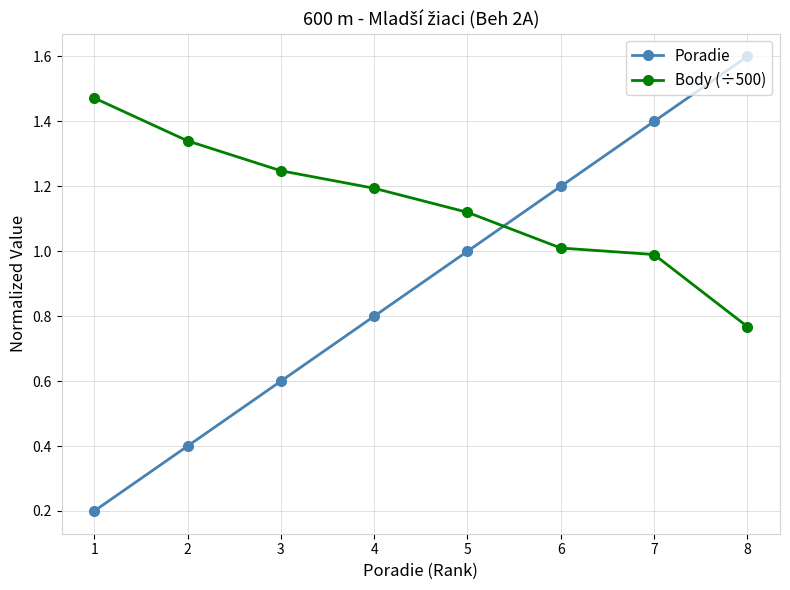

Where does the Body (÷500) series first go above 1?

1